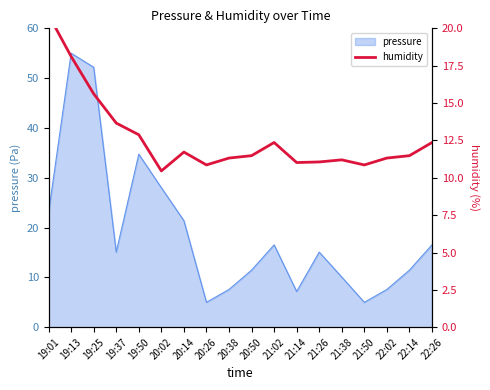

Which label corresponds to the largest value in the chart?

19:01